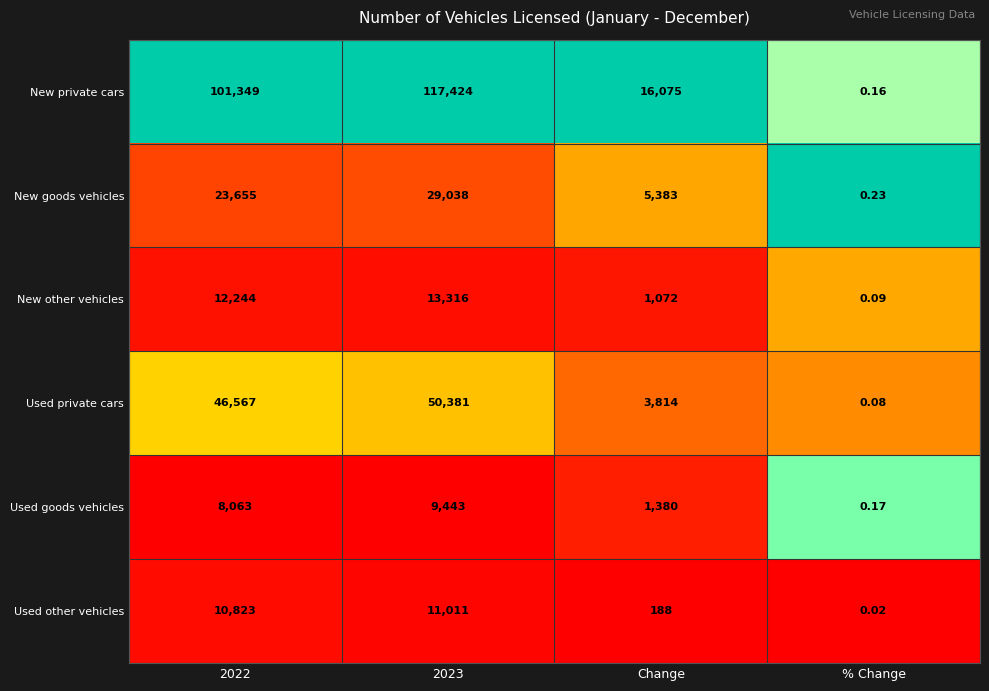

Rank the series at Change from lowest to highest value.

Used other vehicles, New other vehicles, Used goods vehicles, Used private cars, New goods vehicles, New private cars